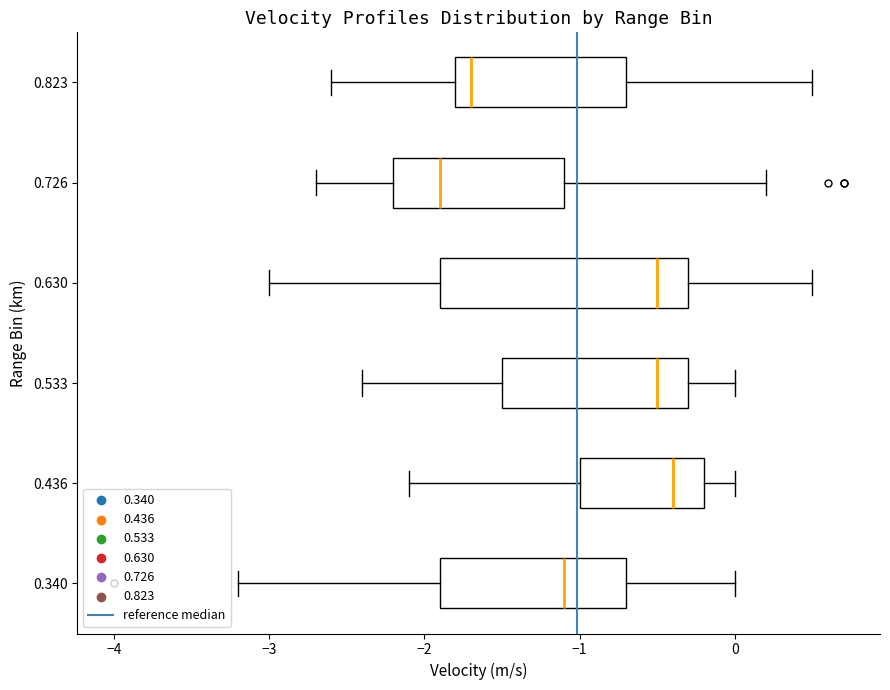

Reading bottom to top, read every box against the x-axis: the position of its median line, the range the box covers, and the ends of its whiskers. The values are not printed on the chart, so give them approximately, as read against the axis.

0.340: median -1.1, box -1.9 to -0.7, whiskers -3.2 to 0.0
0.436: median -0.4, box -1.0 to -0.2, whiskers -2.1 to 0.0
0.533: median -0.5, box -1.5 to -0.3, whiskers -2.4 to 0.0
0.630: median -0.5, box -1.9 to -0.3, whiskers -3.0 to 0.5
0.726: median -1.9, box -2.2 to -1.1, whiskers -2.7 to 0.2
0.823: median -1.7, box -1.8 to -0.7, whiskers -2.6 to 0.5